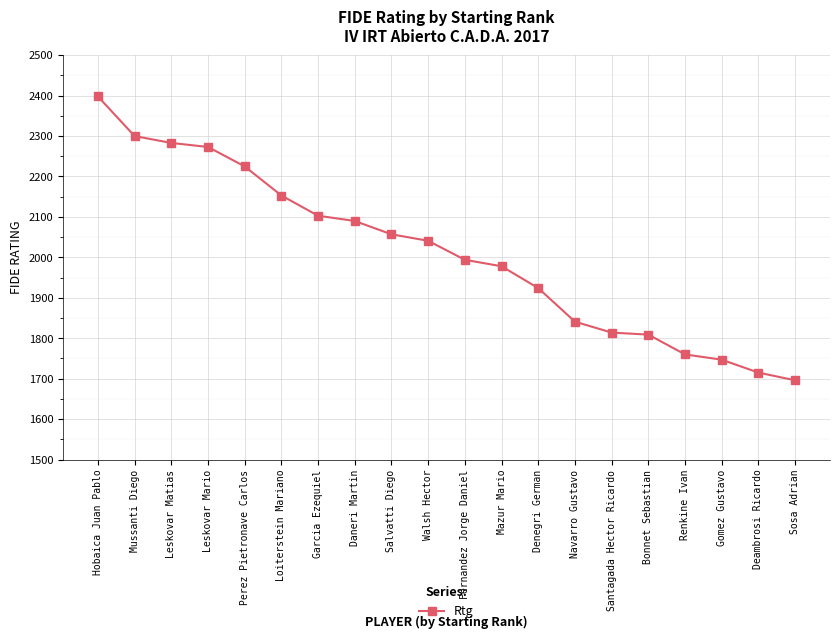

The value at Salvatti Diego is 1148. True or false?

False